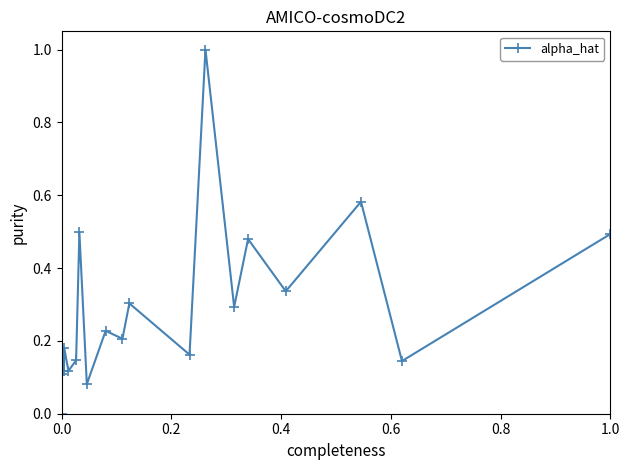

True or false: there are more than 2 points higher than both neighbors.

True